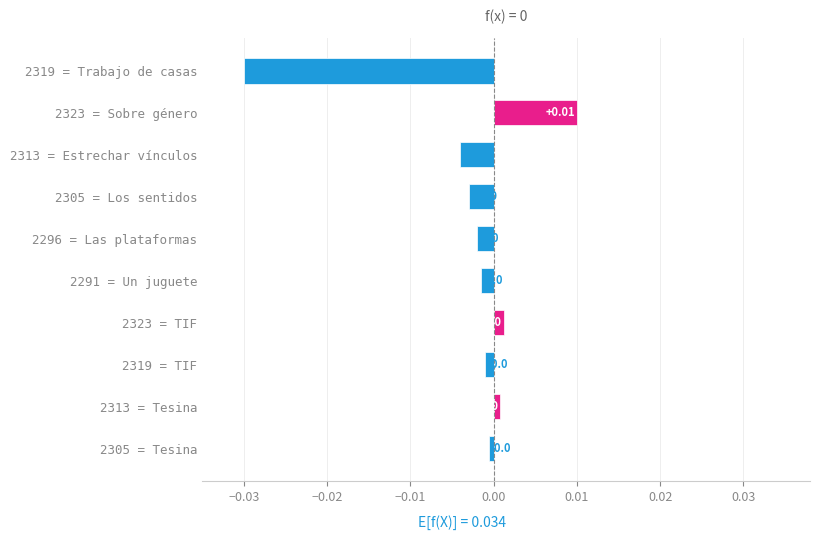

Where is the data nearest to the value 0?

2305 = Tesina